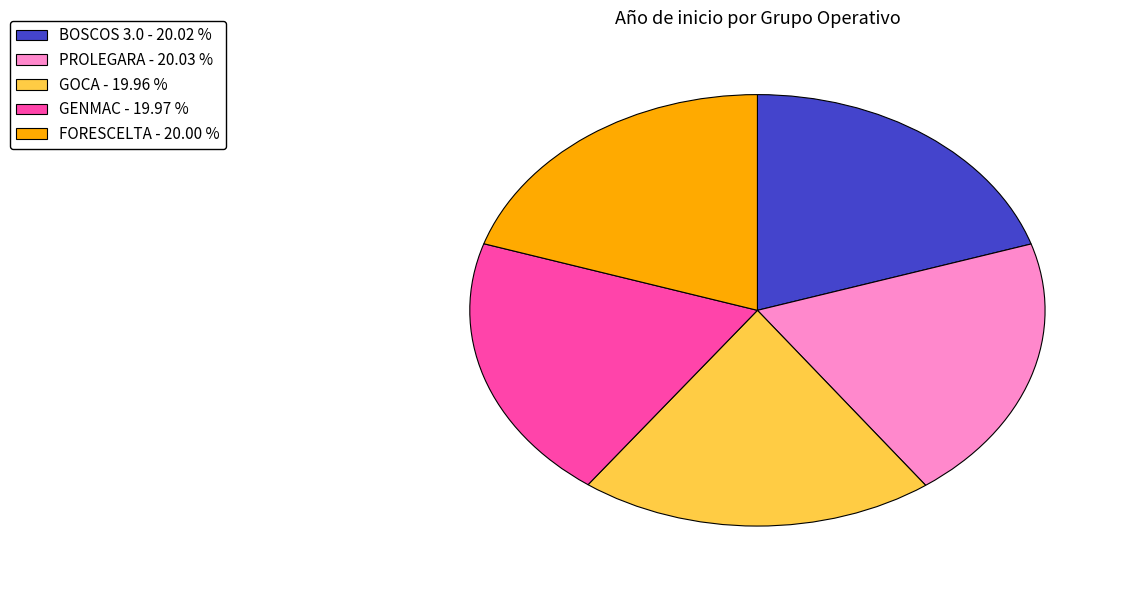

What is the ratio of the value at FORESCELTA - 20.00 % to the value at GOCA - 19.96 %?

1.0